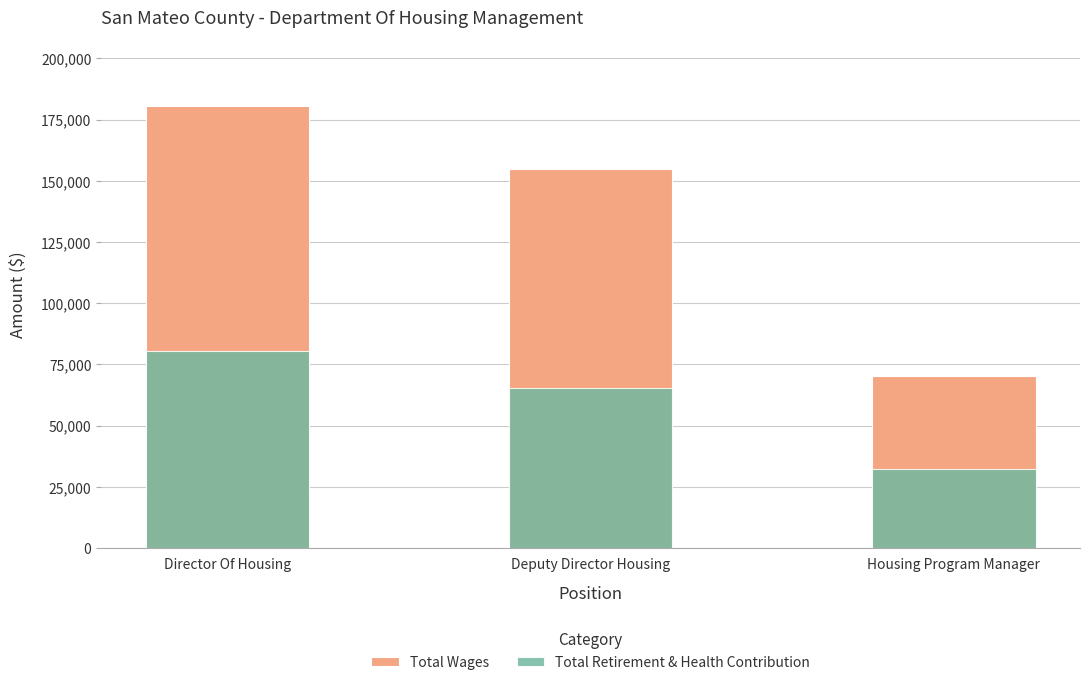

Reading right to left, extract all data points from this chart.

Total Wages: 70261	154682	180442
Total Retirement & Health Contribution: 32229	65249	80380